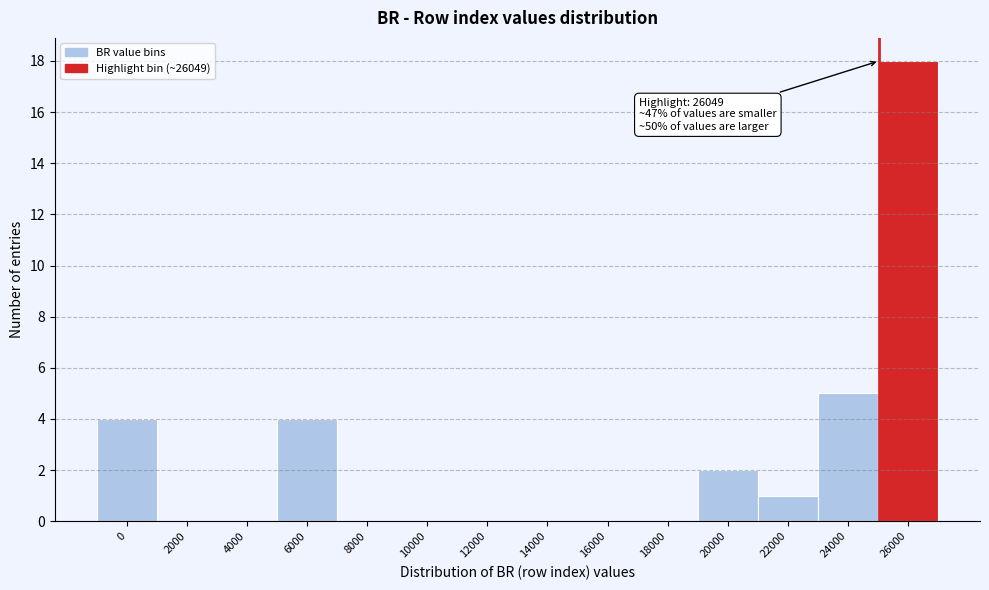

Reading left to right, transcribe all the data shown in this chart.

0=4	2000=0	4000=0	6000=4	8000=0	10000=0	12000=0	14000=0	16000=0	18000=0	20000=2	22000=1	24000=5	26000=18